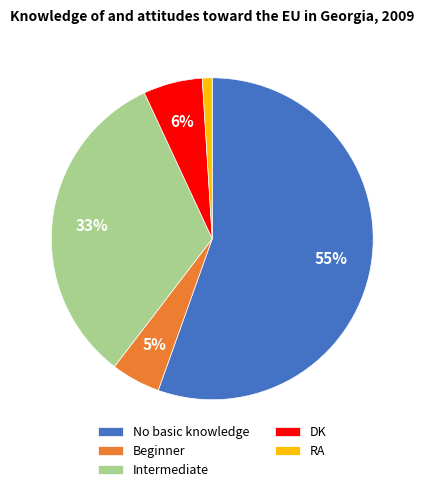

What is the ratio of the value at RA to the value at Beginner?

0.2